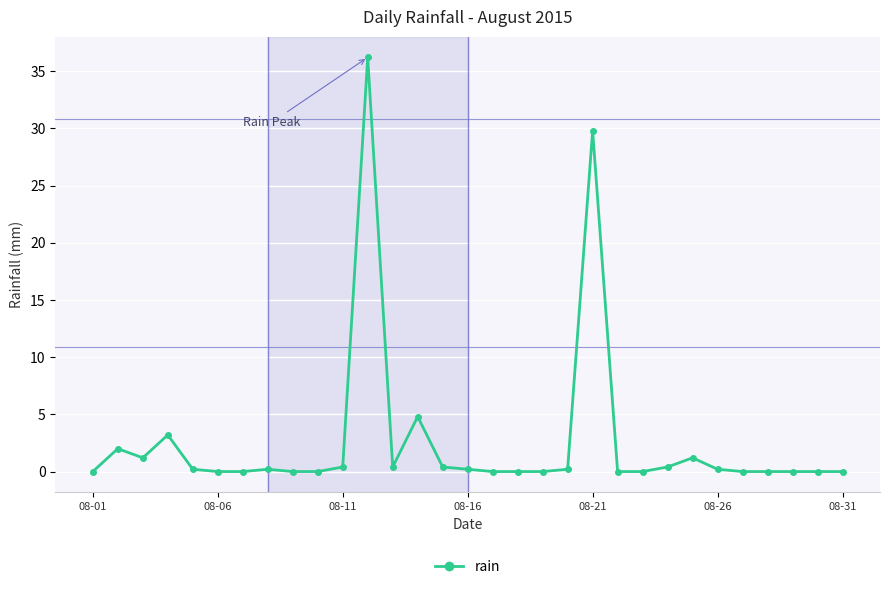

What is the sum of all values?

81.0